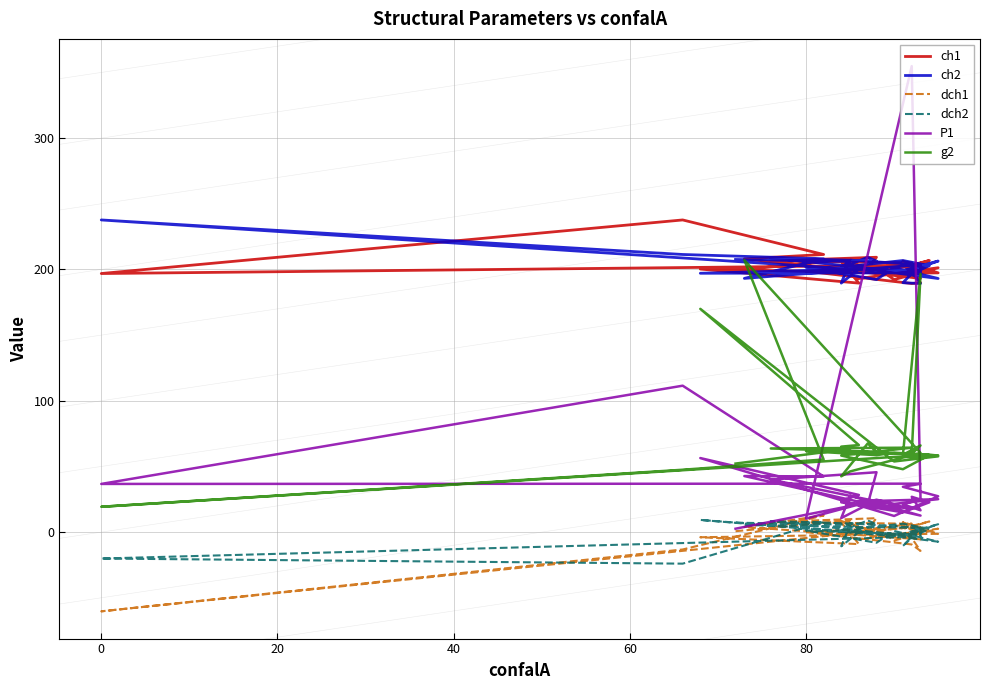

What is the greatest value displayed?

354.8